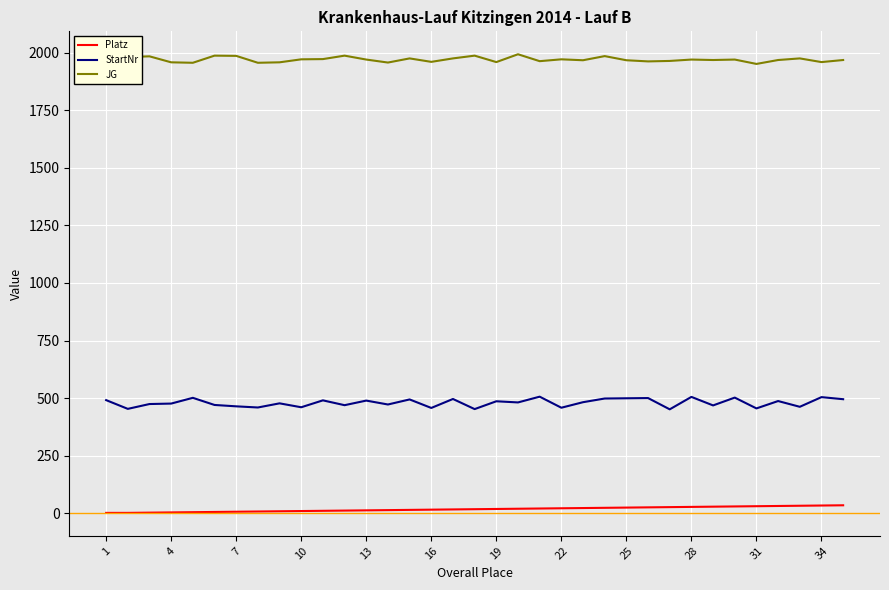

Which series has the widest spread of values?

StartNr